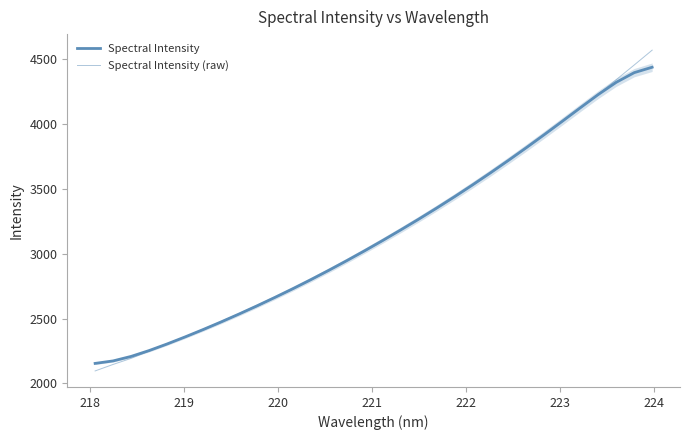

What is the difference between the maximum and minimum values in the Spectral Intensity (raw) series?

2473.7